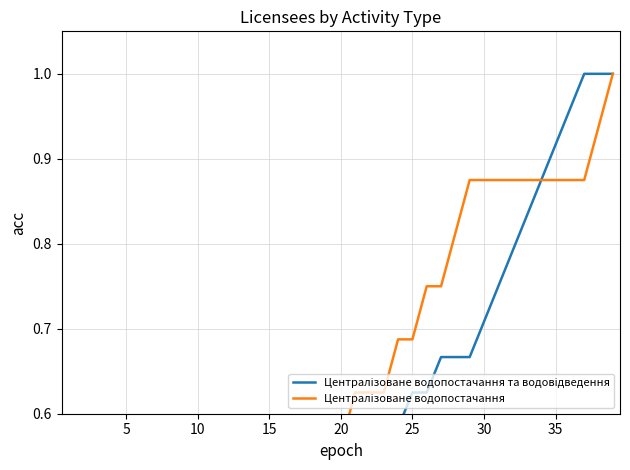

Rank the series at 15 from highest to lowest value.

Централізоване водопостачання та водовідведення, Централізоване водопостачання